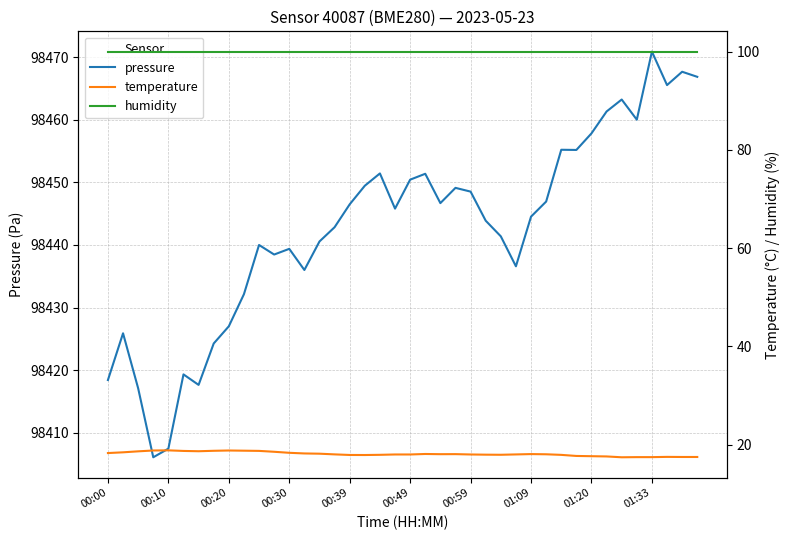

What is the difference between the highest and lowest values at 30?

98437.3